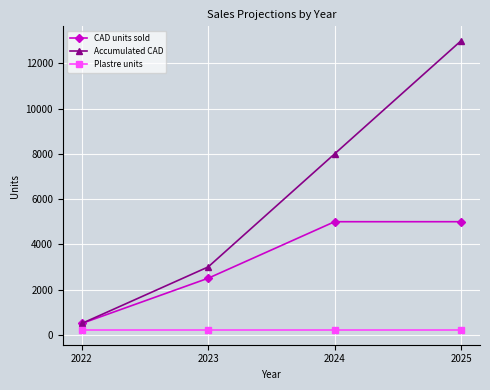

Reading right to left, extract all data points from this chart.

CAD units sold: 2025=5000	2024=5000	2023=2500	2022=500
Accumulated CAD: 2025=13000	2024=8000	2023=3000	2022=500
Plastre units: 2025=200	2024=200	2023=200	2022=200